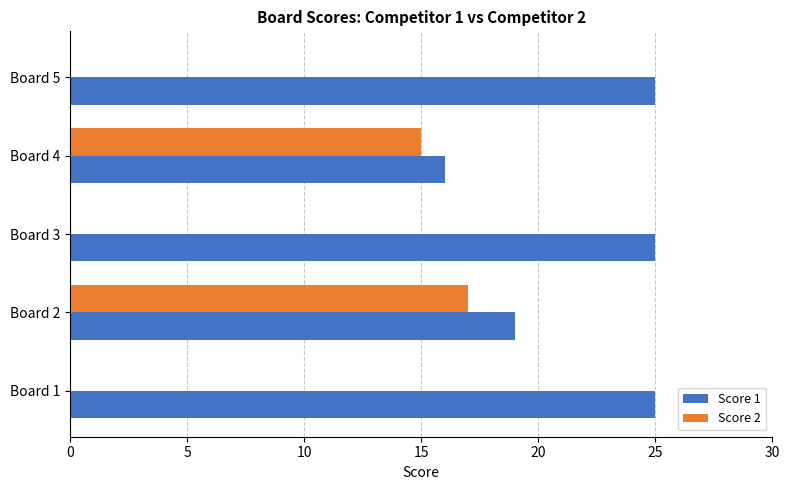

The value of Score 1 at Board 5 is 15. True or false?

False